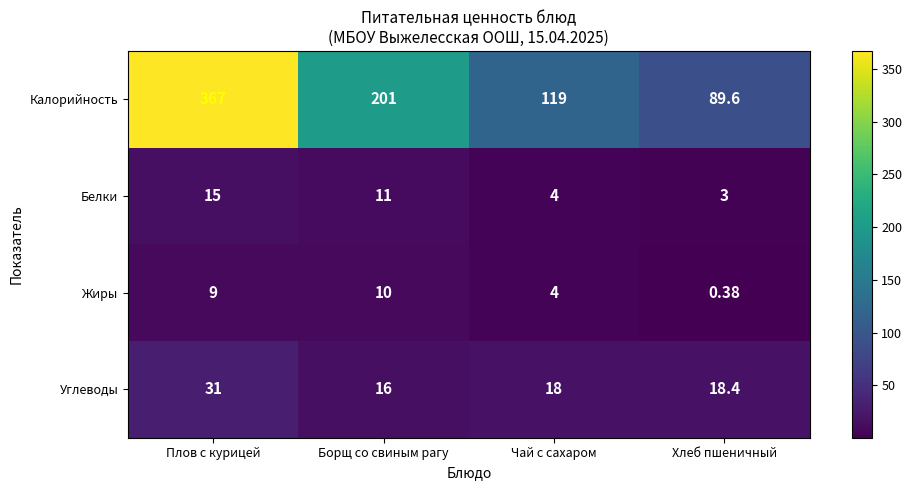

Rank the series by their maximum value, from lowest to highest.

Жиры, Белки, Углеводы, Калорийность